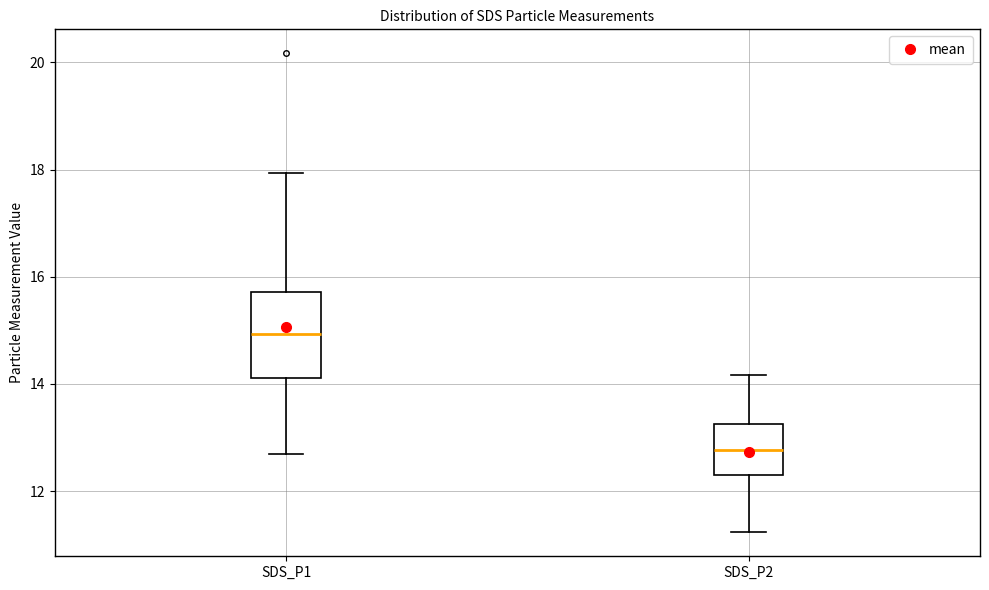

Reading left to right, transcribe this box plot: for each box, give where its median line is, the range the box spans, and where its two whiskers end, as read against the y-axis. The values are not printed on the chart, so give them approximately, as read against the axis.

SDS_P1: median 15.0, box 14.2 to 15.8, whiskers 12.8 to 18.0
SDS_P2: median 12.8, box 12.4 to 13.2, whiskers 11.2 to 14.2